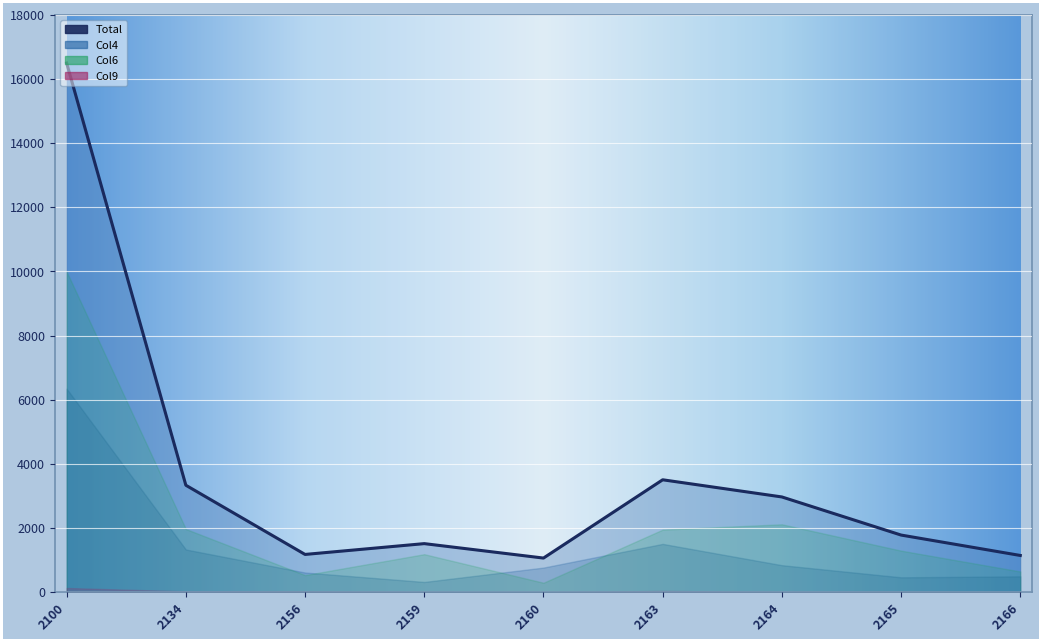

Which label corresponds to the largest value in the chart?

2100